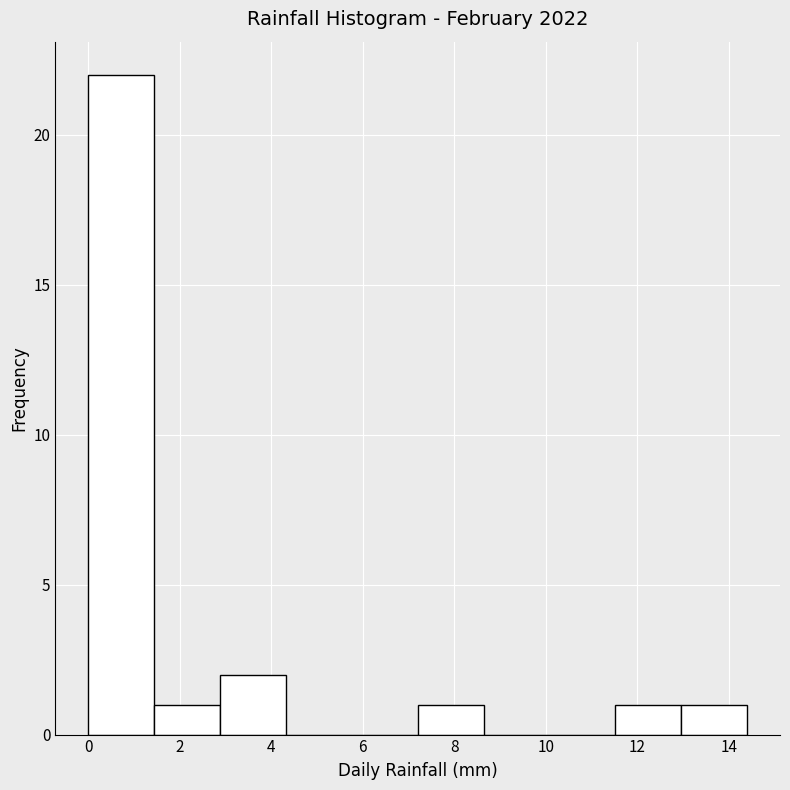

Reading left to right, transcribe this chart: for each bar, give the range it covers on the x-axis and its height. Neither the bar edges nor the heights are printed on the chart, so give them approximately, as read against the axes.

0.00 to 1.44: 22
1.44 to 2.88: 1
2.88 to 4.32: 2
4.32 to 5.76: 0
5.76 to 7.20: 0
7.20 to 8.64: 1
8.64 to 10.08: 0
10.08 to 11.52: 0
11.52 to 12.96: 1
12.96 to 14.40: 1